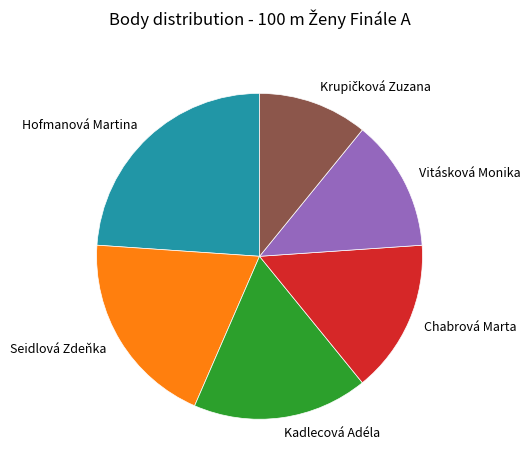

Which slice is the largest?

Hofmanová Martina